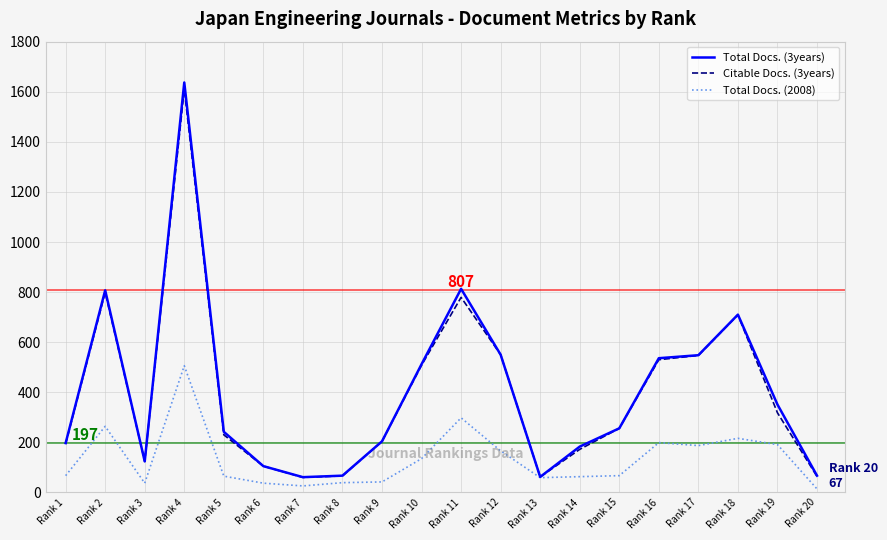

How many interior local valleys does the Citable Docs. (3years) series have?

3